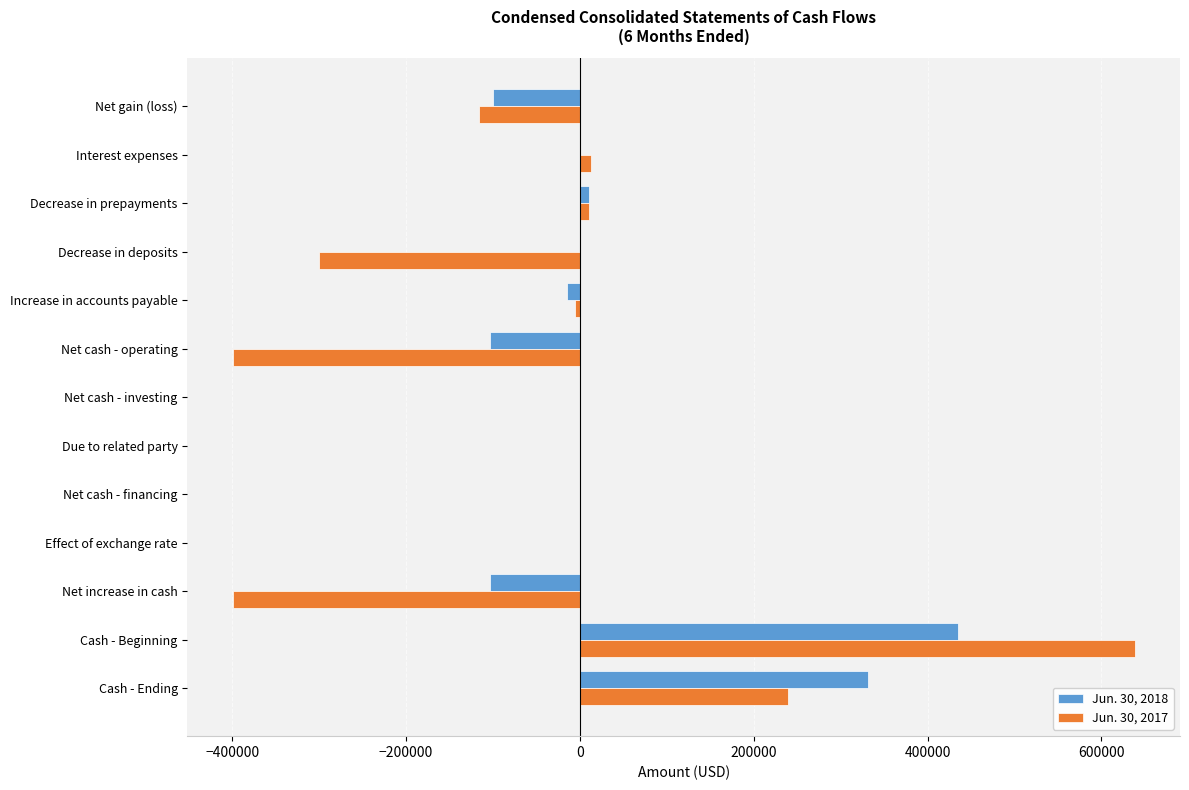

What is the sum of the Jun. 30, 2017 values at Net gain (loss) and Net cash - investing?

-116271